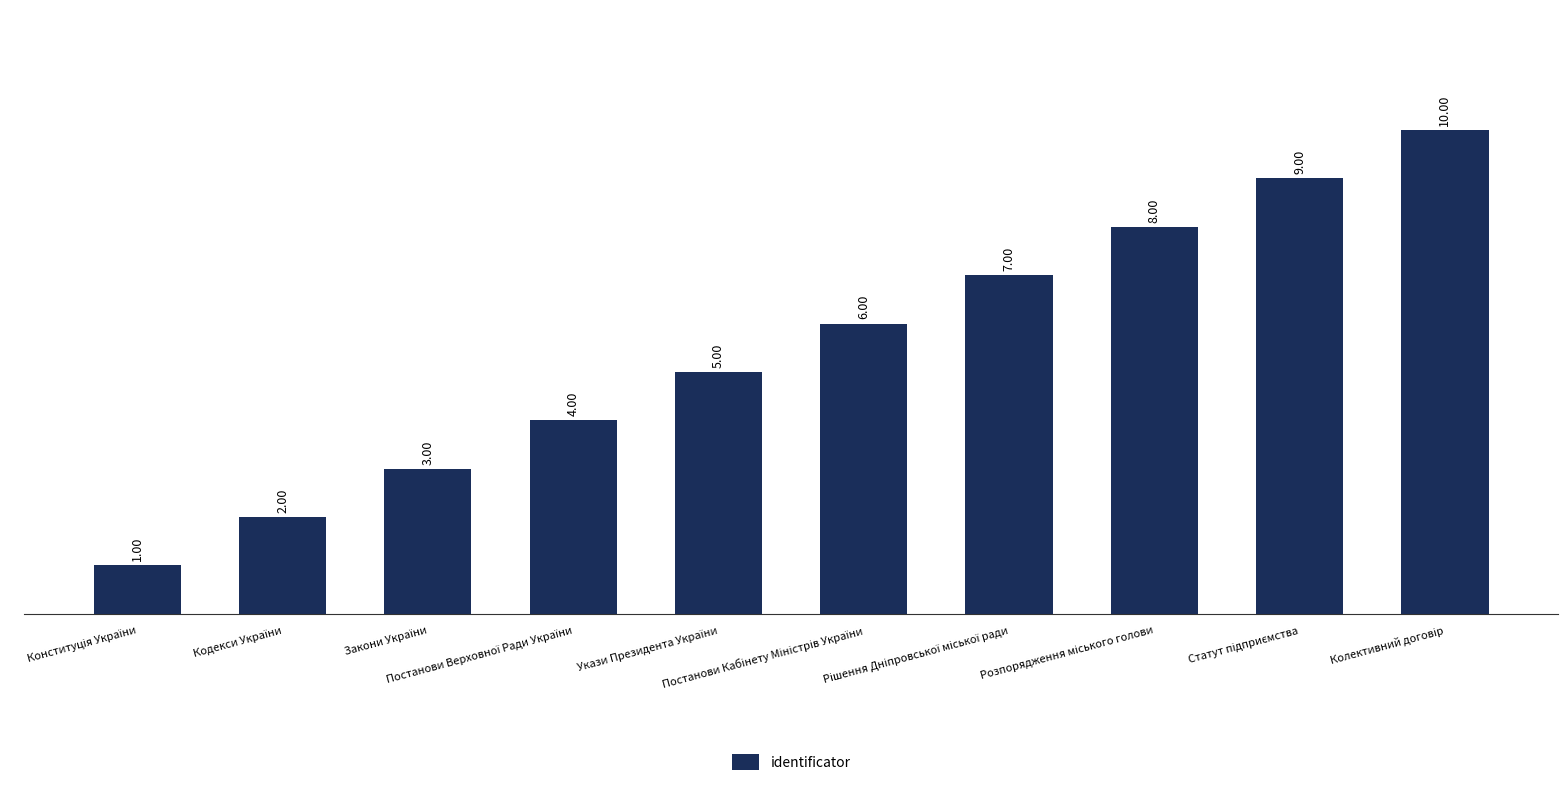

What is the value of the 1st bar from the left?

1